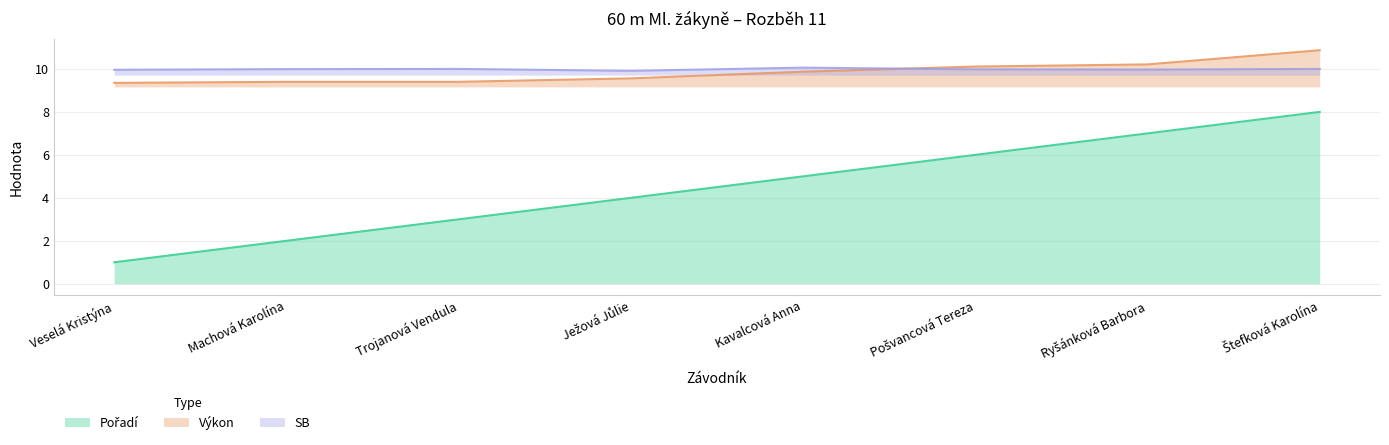

The Výkon series shows 9.4 at Trojanová Vendula. True or false?

True